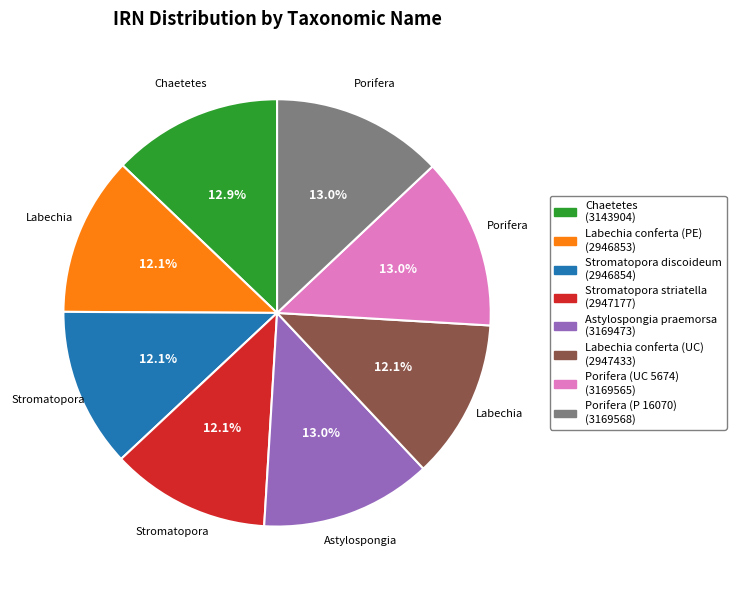

Does any single category account for the majority?

No